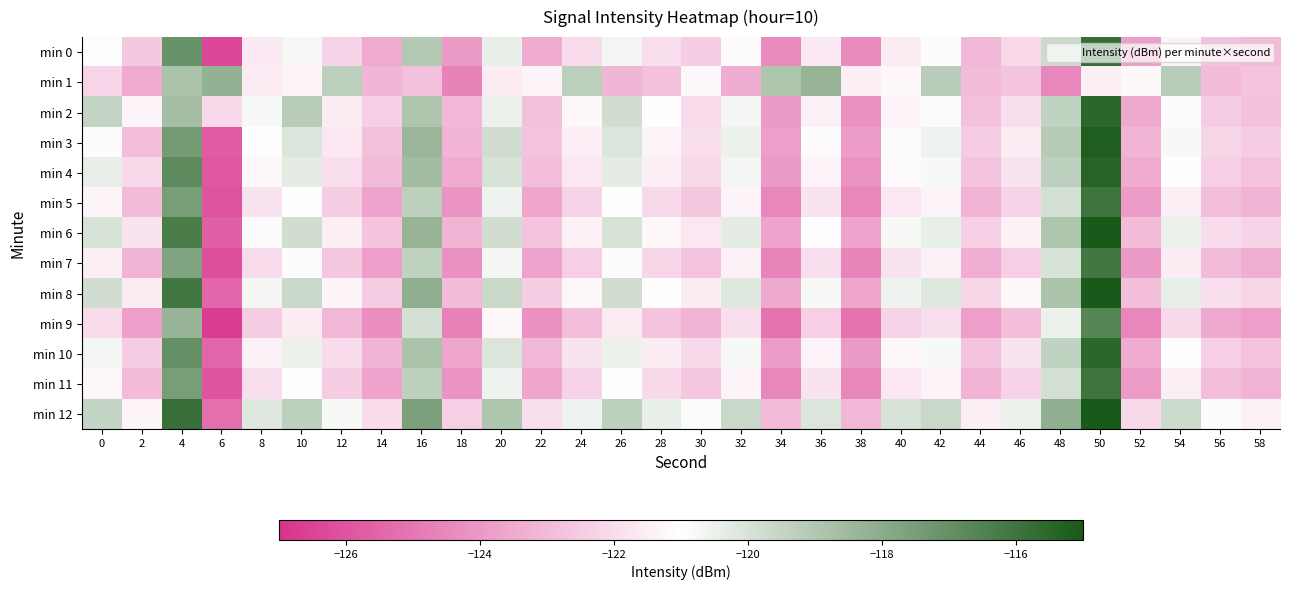

Reading right to left, transcribe all the data shown in this chart.

min 0: 58=-123.0	56=-122.8	54=-121.3	52=-123.8	50=-115.8	48=-119.7	46=-122.1	44=-123.1	42=-121.1	40=-121.5	38=-124.4	36=-121.7	34=-124.4	32=-121.1	30=-122.4	28=-121.9	26=-120.7	24=-122.1	22=-123.4	20=-120.4	18=-123.9	16=-119.1	14=-123.5	12=-122.3	10=-120.7	8=-121.6	6=-126.4	4=-117.1	2=-122.6	0=-120.9
min 1: 58=-122.7	56=-123.0	54=-119.2	52=-121.2	50=-121.5	48=-124.5	46=-122.7	44=-123.0	42=-119.2	40=-121.2	38=-121.5	36=-118.3	34=-118.9	32=-123.4	30=-121.2	28=-122.8	26=-123.1	24=-119.3	22=-121.3	20=-121.6	18=-124.6	16=-122.8	14=-123.1	12=-119.3	10=-121.3	8=-121.6	6=-118.2	4=-118.8	2=-123.5	0=-122.2
min 2: 58=-122.8	56=-122.5	54=-121.1	52=-123.5	50=-115.5	48=-119.4	46=-121.9	44=-122.8	42=-120.9	40=-121.3	38=-124.2	36=-121.4	34=-124.0	32=-120.7	30=-122.0	28=-121.0	26=-119.8	24=-121.2	22=-122.8	20=-120.5	18=-123.1	16=-118.9	14=-122.4	12=-121.6	10=-119.2	8=-120.8	6=-122.1	4=-118.7	2=-121.3	0=-119.5
min 3: 58=-122.5	56=-122.2	54=-120.8	52=-123.2	50=-115.2	48=-119.1	46=-121.6	44=-122.5	42=-120.6	40=-120.9	38=-123.9	36=-121.1	34=-123.8	32=-120.5	30=-121.9	28=-121.3	26=-120.1	24=-121.5	22=-122.7	20=-119.8	18=-123.2	16=-118.4	14=-122.8	12=-121.7	10=-120.1	8=-121.0	6=-125.8	4=-117.4	2=-122.9	0=-121.1
min 4: 58=-122.7	56=-122.4	54=-121.0	52=-123.4	50=-115.4	48=-119.3	46=-121.8	44=-122.7	42=-120.8	40=-121.1	38=-124.1	36=-121.3	34=-124.0	32=-120.7	30=-122.1	28=-121.5	26=-120.3	24=-121.7	22=-122.9	20=-120.0	18=-123.4	16=-118.6	14=-123.0	12=-121.9	10=-120.3	8=-121.2	6=-125.9	4=-116.8	2=-122.1	0=-120.4
min 5: 58=-123.2	56=-122.9	54=-121.5	52=-123.9	50=-116.0	48=-119.9	46=-122.3	44=-123.2	42=-121.3	40=-121.7	38=-124.5	36=-121.8	34=-124.5	32=-121.3	30=-122.6	28=-122.1	26=-121.0	24=-122.3	22=-123.6	20=-120.6	18=-124.1	16=-119.3	14=-123.7	12=-122.5	10=-121.0	8=-121.8	6=-126.0	4=-117.5	2=-123.0	0=-121.3
min 6: 58=-122.3	56=-122.0	54=-120.5	52=-123.0	50=-114.9	48=-118.9	46=-121.4	44=-122.4	42=-120.4	40=-120.8	38=-123.7	36=-121.0	34=-123.7	32=-120.3	30=-121.7	28=-121.2	26=-120.0	24=-121.4	22=-122.7	20=-119.8	18=-123.2	16=-118.3	14=-122.7	12=-121.5	10=-119.8	8=-120.9	6=-125.7	4=-116.3	2=-121.8	0=-120.0
min 7: 58=-123.3	56=-123.0	54=-121.6	52=-124.0	50=-116.1	48=-120.0	46=-122.4	44=-123.3	42=-121.4	40=-121.8	38=-124.6	36=-121.9	34=-124.6	32=-121.4	30=-122.7	28=-122.2	26=-121.1	24=-122.4	22=-123.7	20=-120.7	18=-124.2	16=-119.4	14=-123.8	12=-122.6	10=-121.1	8=-122.0	6=-126.2	4=-117.7	2=-123.2	0=-121.5
min 8: 58=-122.2	56=-121.9	54=-120.4	52=-122.9	50=-114.8	48=-118.8	46=-121.2	44=-122.2	42=-120.2	40=-120.6	38=-123.6	36=-120.8	34=-123.5	32=-120.2	30=-121.6	28=-121.0	26=-119.8	24=-121.2	22=-122.5	20=-119.6	18=-123.0	16=-118.1	14=-122.5	12=-121.3	10=-119.6	8=-120.7	6=-125.5	4=-116.1	2=-121.6	0=-119.8
min 9: 58=-123.8	56=-123.5	54=-122.1	52=-124.5	50=-116.6	48=-120.5	46=-122.9	44=-123.8	42=-121.9	40=-122.3	38=-125.1	36=-122.4	34=-125.1	32=-121.9	30=-123.2	28=-122.7	26=-121.6	24=-122.9	22=-124.2	20=-121.2	18=-124.7	16=-119.9	14=-124.3	12=-123.1	10=-121.6	8=-122.5	6=-126.7	4=-118.3	2=-123.8	0=-122.0
min 10: 58=-122.7	56=-122.4	54=-121.0	52=-123.4	50=-115.5	48=-119.4	46=-121.8	44=-122.7	42=-120.8	40=-121.2	38=-124.0	36=-121.3	34=-123.9	32=-120.8	30=-122.1	28=-121.6	26=-120.5	24=-121.8	22=-123.1	20=-120.1	18=-123.6	16=-118.8	14=-123.2	12=-122.0	10=-120.5	8=-121.4	6=-125.5	4=-117.0	2=-122.5	0=-120.7
min 11: 58=-123.2	56=-122.9	54=-121.5	52=-123.9	50=-116.0	48=-119.9	46=-122.3	44=-123.2	42=-121.3	40=-121.7	38=-124.5	36=-121.8	34=-124.5	32=-121.3	30=-122.6	28=-122.1	26=-121.0	24=-122.3	22=-123.6	20=-120.6	18=-124.1	16=-119.3	14=-123.7	12=-122.5	10=-121.0	8=-121.9	6=-126.0	4=-117.5	2=-123.0	0=-121.2
min 12: 58=-121.4	56=-121.1	54=-119.7	52=-122.1	50=-114.1	48=-118.1	46=-120.5	44=-121.5	42=-119.6	40=-120.0	38=-123.1	36=-120.1	34=-123.0	32=-119.6	30=-120.9	28=-120.4	26=-119.3	24=-120.6	22=-121.9	20=-118.9	18=-122.4	16=-117.6	14=-122.0	12=-120.8	10=-119.3	8=-120.2	6=-125.2	4=-115.8	2=-121.3	0=-119.5